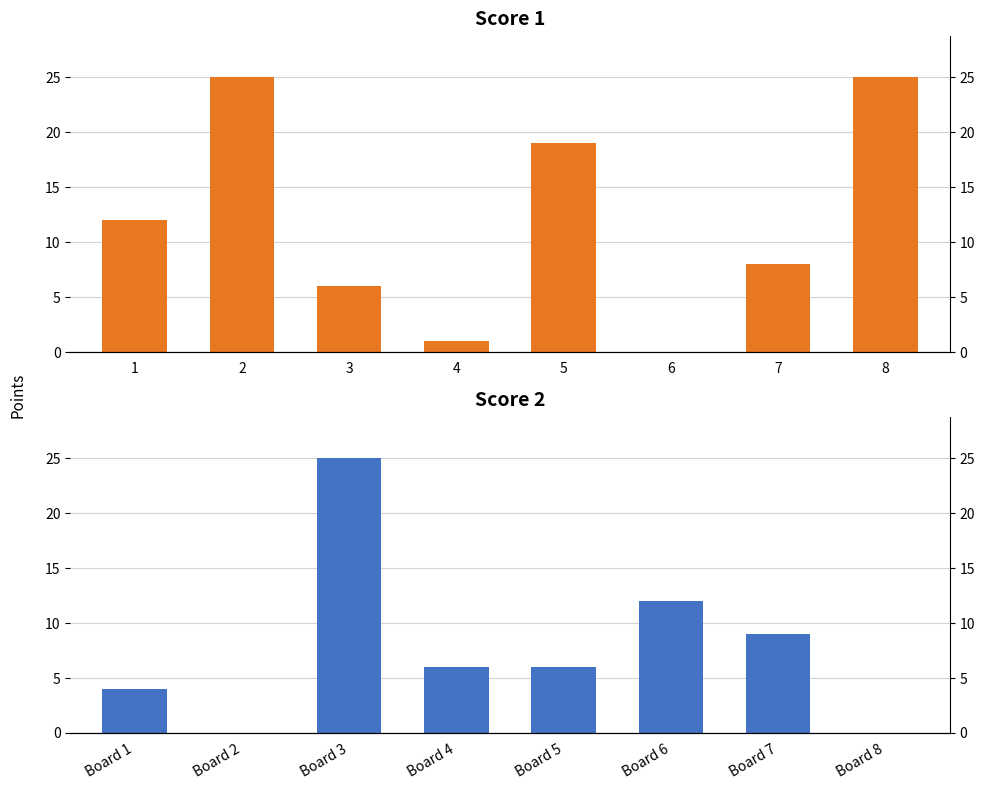

Which series has the largest total across all categories?

Score 1